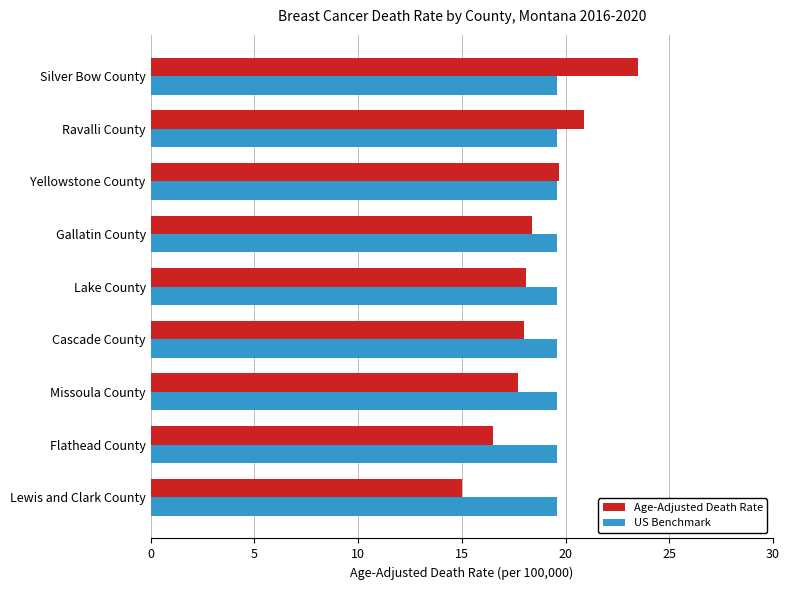

At which category is the sum across all series the highest?

Silver Bow County